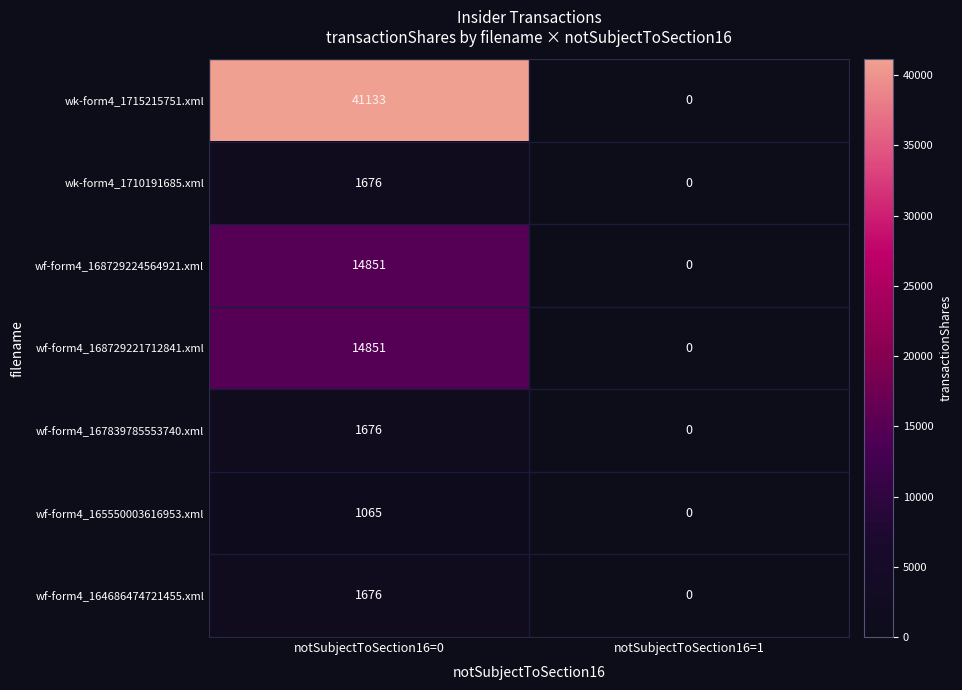

What is the difference between the maximum and minimum values in the wk-form4_1710191685.xml series?

1676